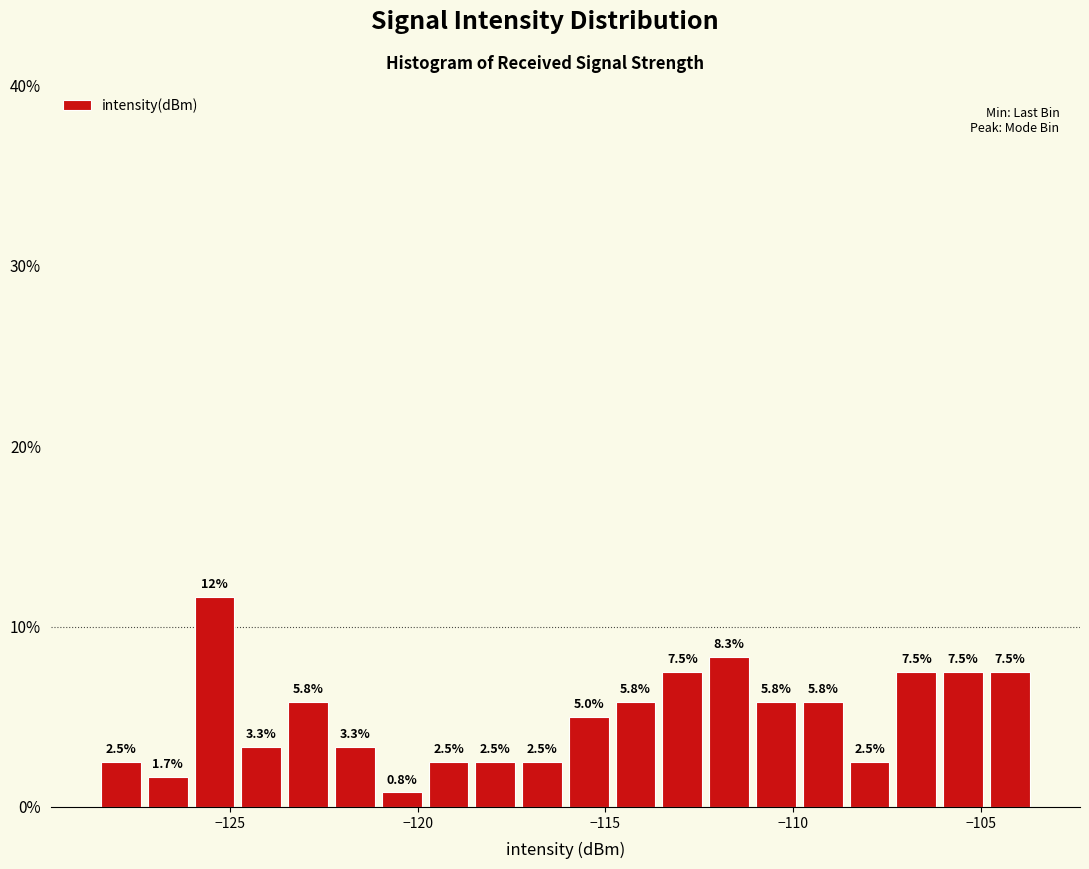

Read against the x-axis, roughly where is the centre of the tallest bar?

-125.5